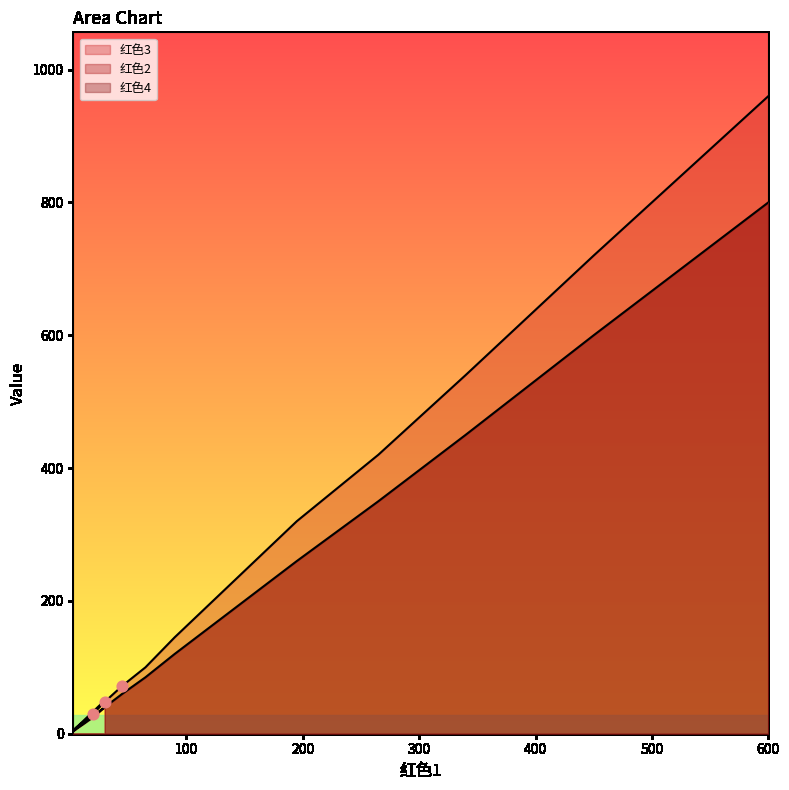

Which series reaches the maximum Y coordinate?

红色3